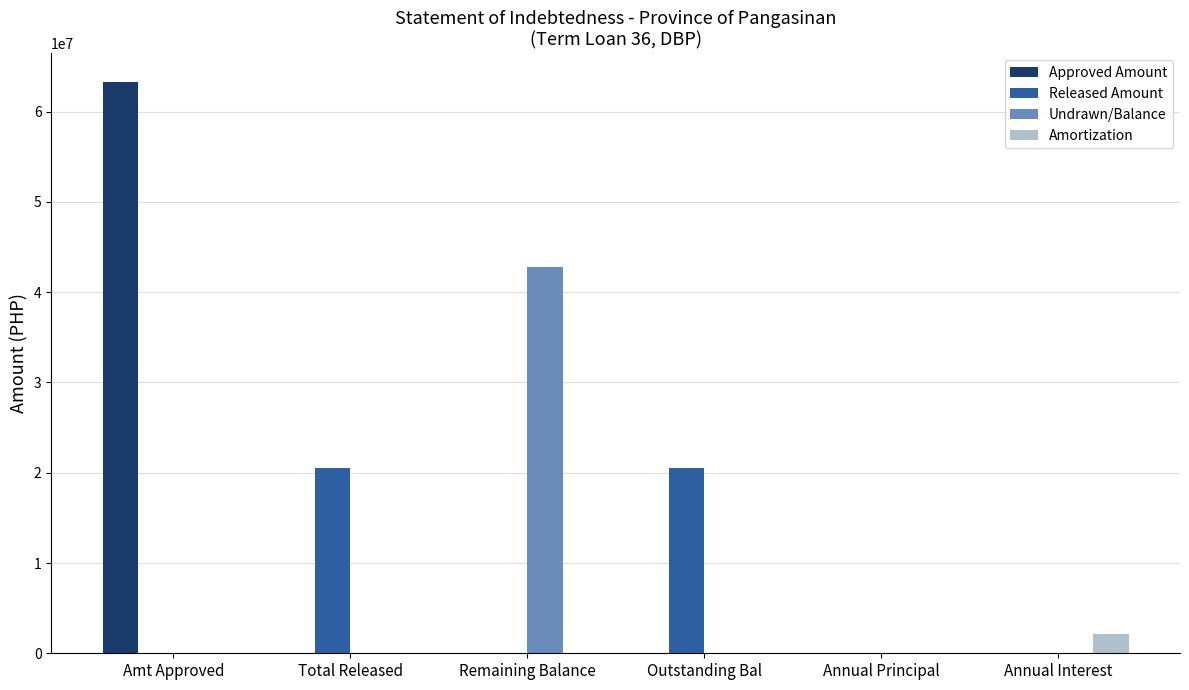

Which category has the highest value across all series?

Amt Approved